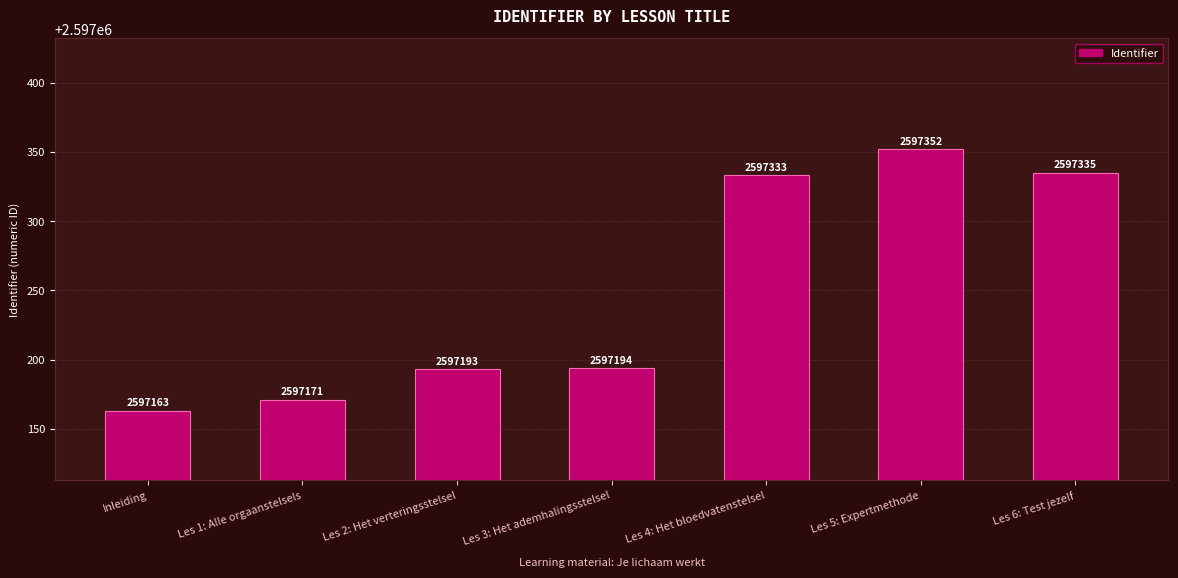

Reading left to right, list all the values displayed in this chart.

Inleiding=2597163	Les 1: Alle orgaanstelsels=2597171	Les 2: Het verteringsstelsel=2597193	Les 3: Het ademhalingsstelsel=2597194	Les 4: Het bloedvatenstelsel=2597333	Les 5: Expertmethode=2597352	Les 6: Test jezelf=2597335